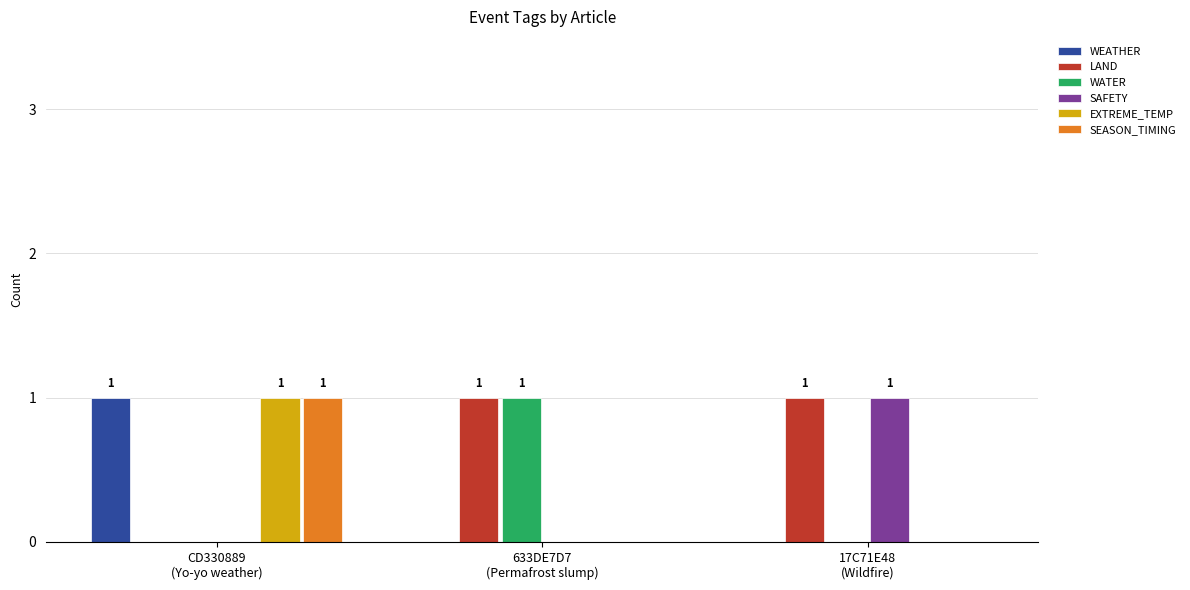

Which series has the largest total across all categories?

LAND